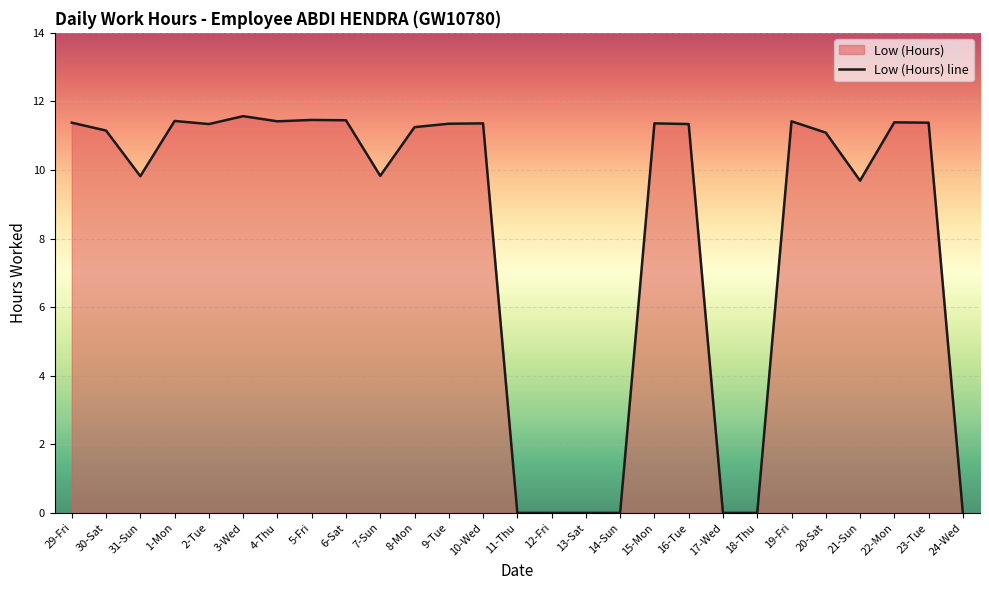

How many lines are shown in the chart?

1